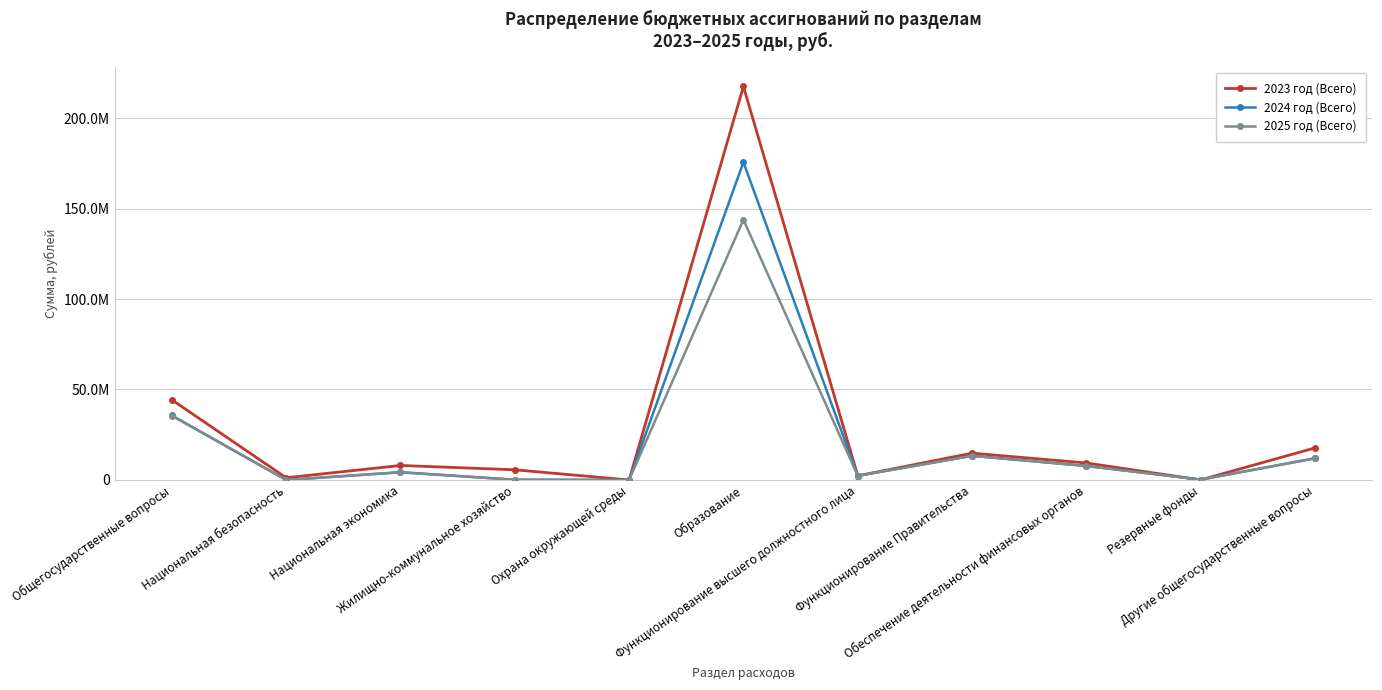

Where do 2023 год (Всего) and 2024 год (Всего) first cross each other?

Обеспечение деятельности финансовых органов and Резервные фонды